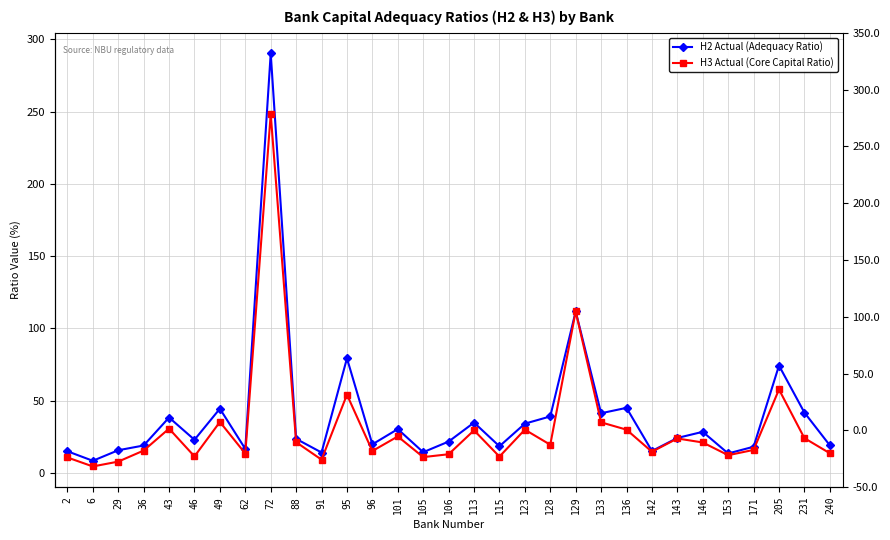

True or false: H2 Actual (Adequacy Ratio) and H3 Actual (Core Capital Ratio) intersect in this chart.

False